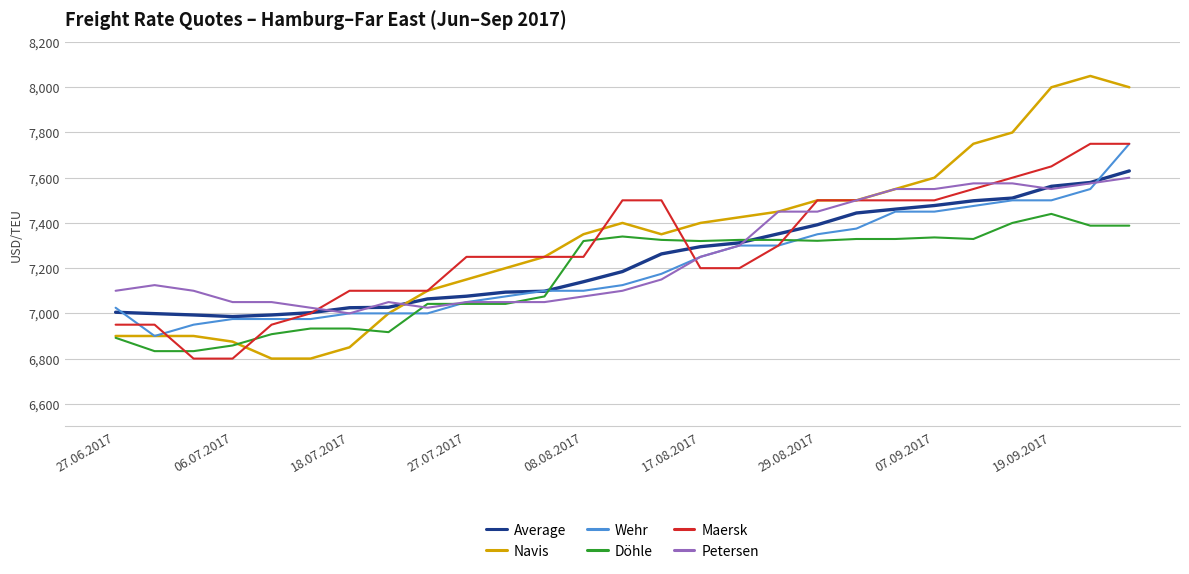

What is the minimum value for Average?

6986